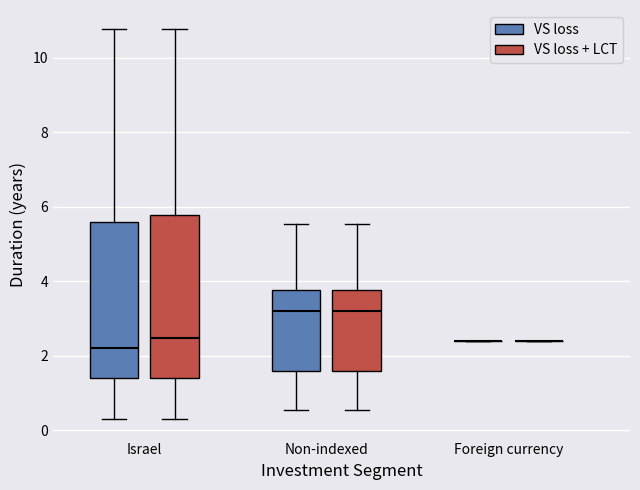

Reading left to right, read every box against the y-axis: the position of its median line, the range the box covers, and the ends of its whiskers. The values are not printed on the chart, so give them approximately, as read against the axis.

Israel (VS loss): median 2.2, box 1.4 to 5.6, whiskers 0.2 to 10.8
Israel (VS loss + LCT): median 2.4, box 1.4 to 5.8, whiskers 0.2 to 10.8
Non-indexed (VS loss): median 3.2, box 1.6 to 3.8, whiskers 0.6 to 5.6
Non-indexed (VS loss + LCT): median 3.2, box 1.6 to 3.8, whiskers 0.6 to 5.6
Foreign currency (VS loss): box collapsed to a line at 2.4, whiskers 2.4 to 2.4
Foreign currency (VS loss + LCT): box collapsed to a line at 2.4, whiskers 2.4 to 2.4